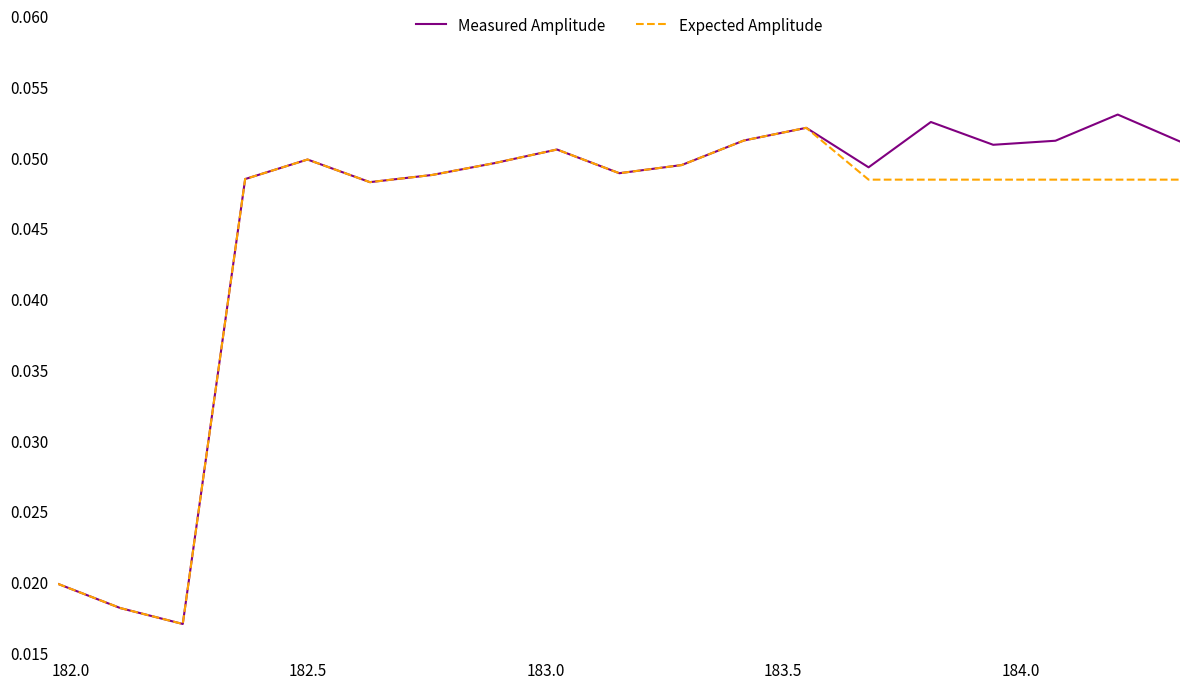

In Measured Amplitude, how many points are higher than both neighbors (excluding endpoints)?

5